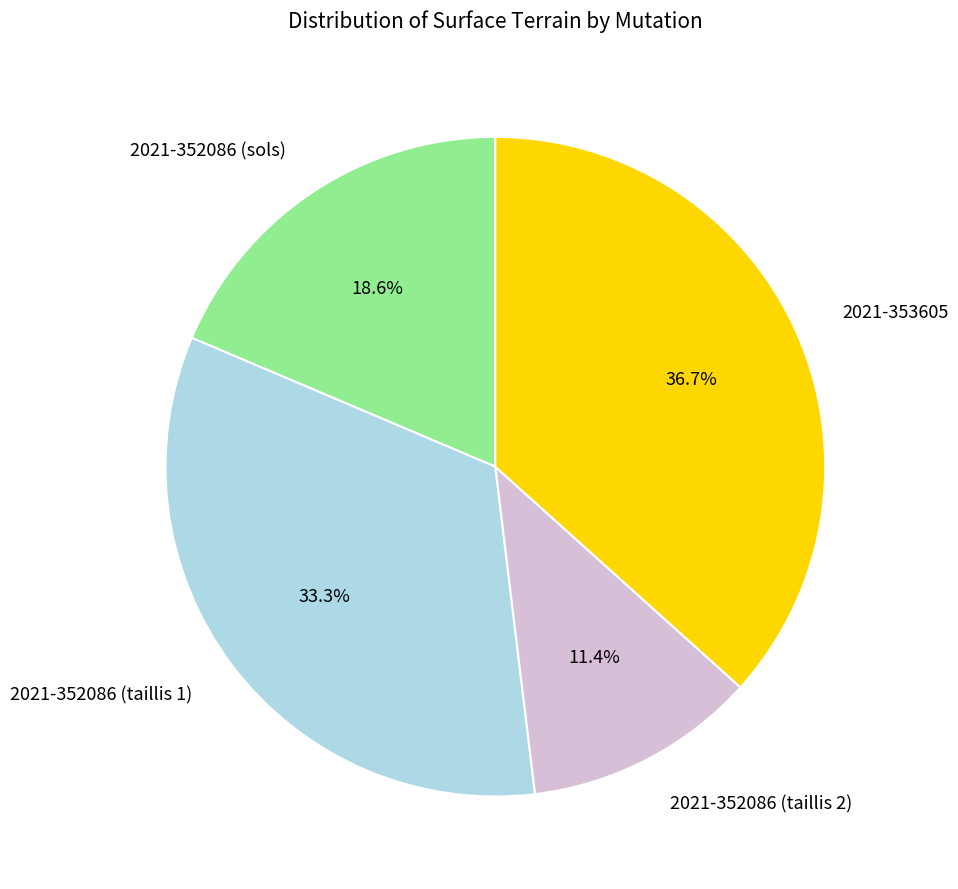

What portion of the pie excludes 2021-352086 (taillis 1)?

66.7%